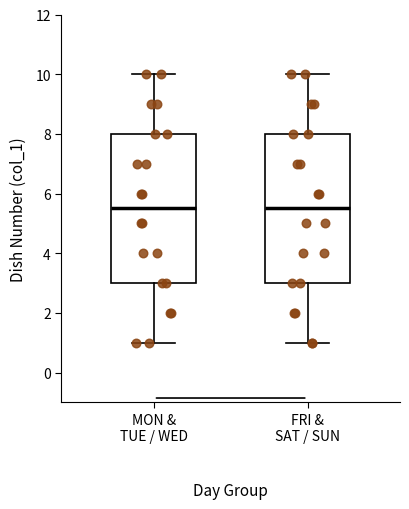

Where is the lower edge of the box for MON & TUE / WED on the y-axis? The values are not printed on the chart, so give them approximately, as read against the axis.

3.0